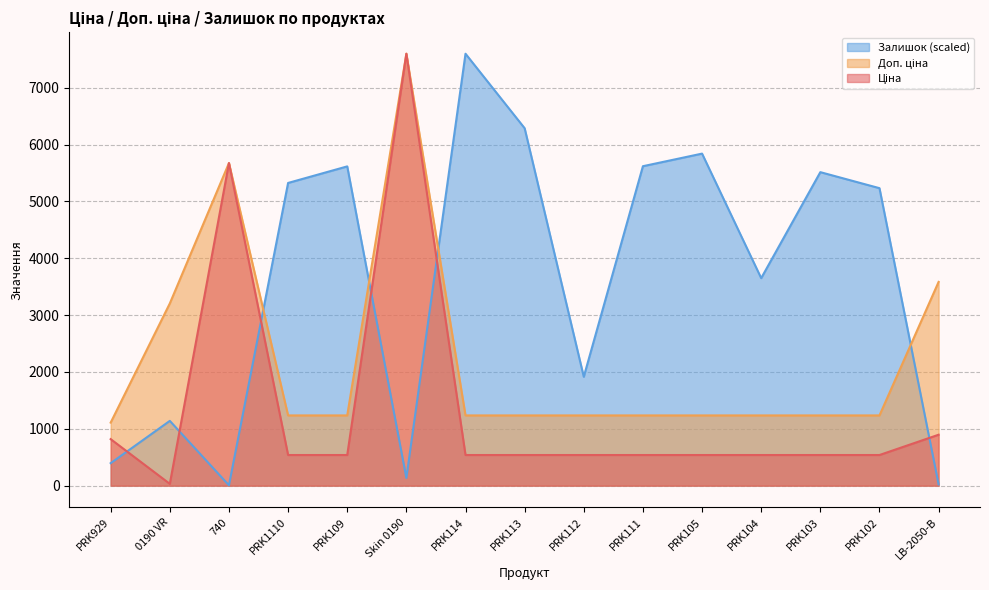

What is the average value of the Доп. ціна series?

2234.8